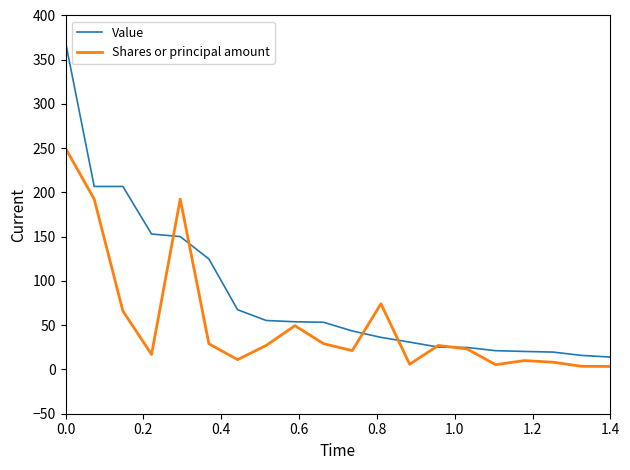

What are all the series names shown in the legend?

Value, Shares or principal amount